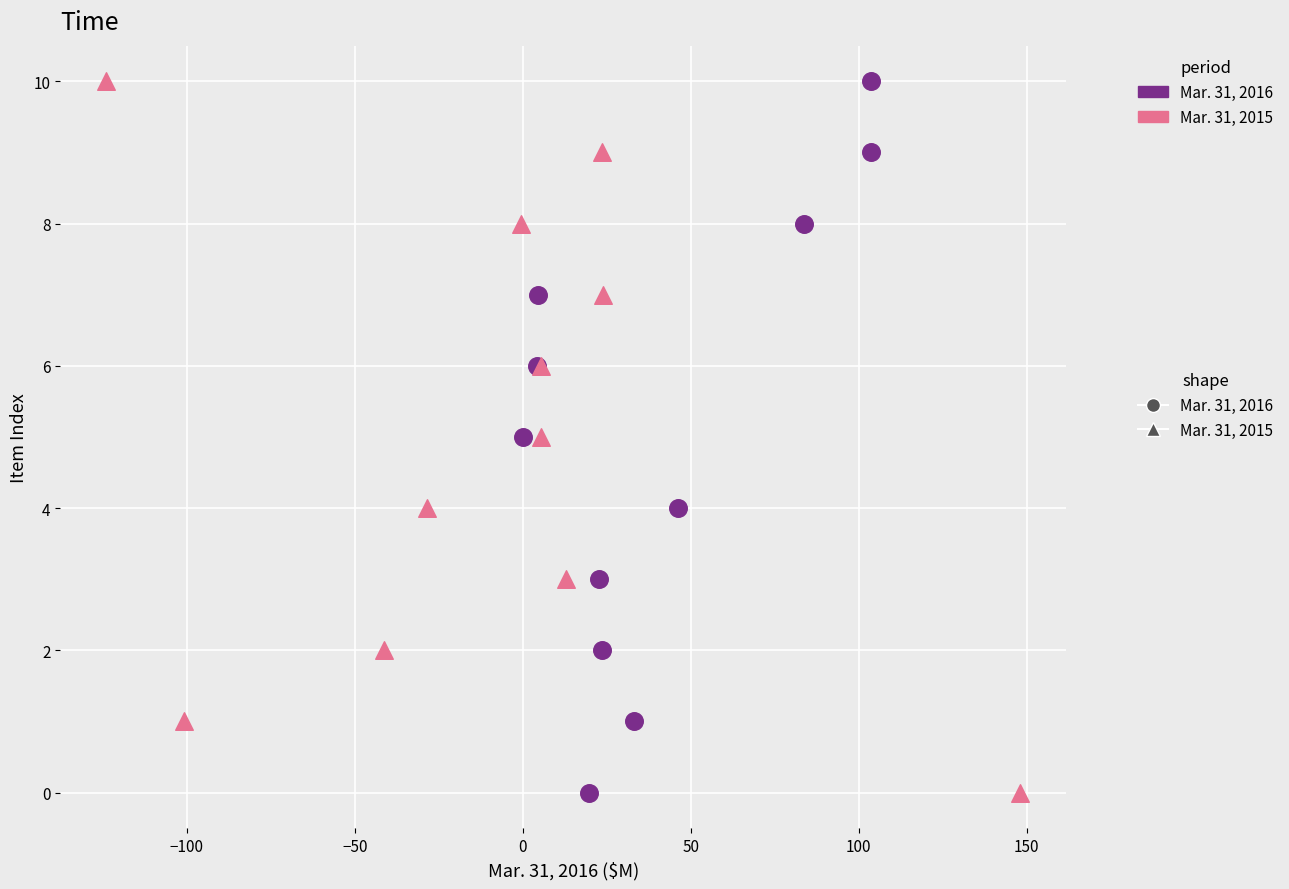

What are all the series names shown in the legend?

Mar. 31, 2016, Mar. 31, 2015